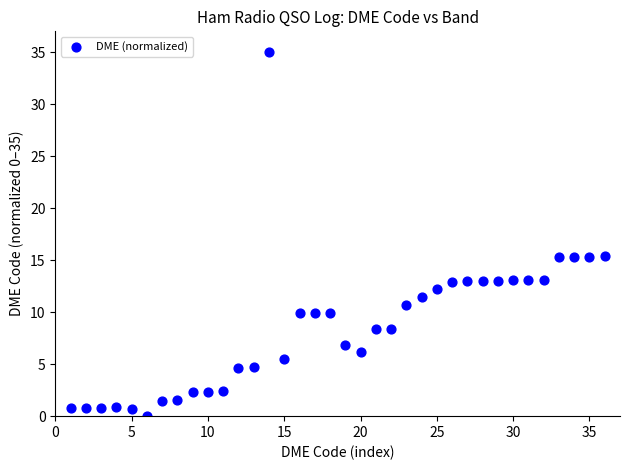

What is the range of Y values (max minus min)?

35.0